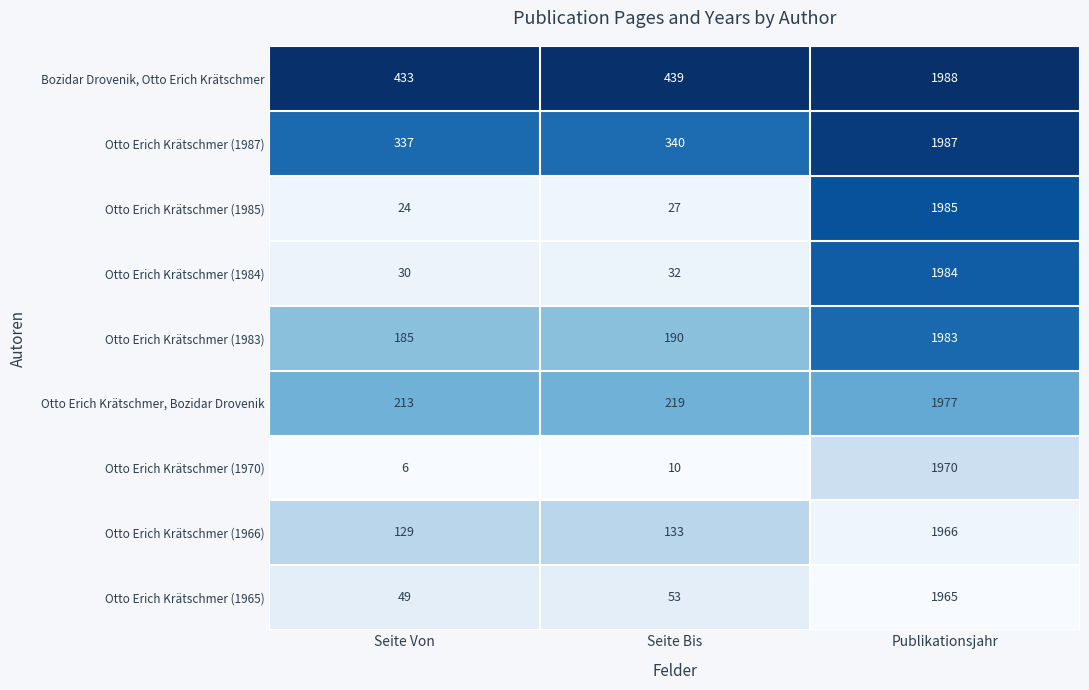

What is the difference between the Otto Erich Krätschmer (1983) values at Publikationsjahr and Seite Bis?

1793